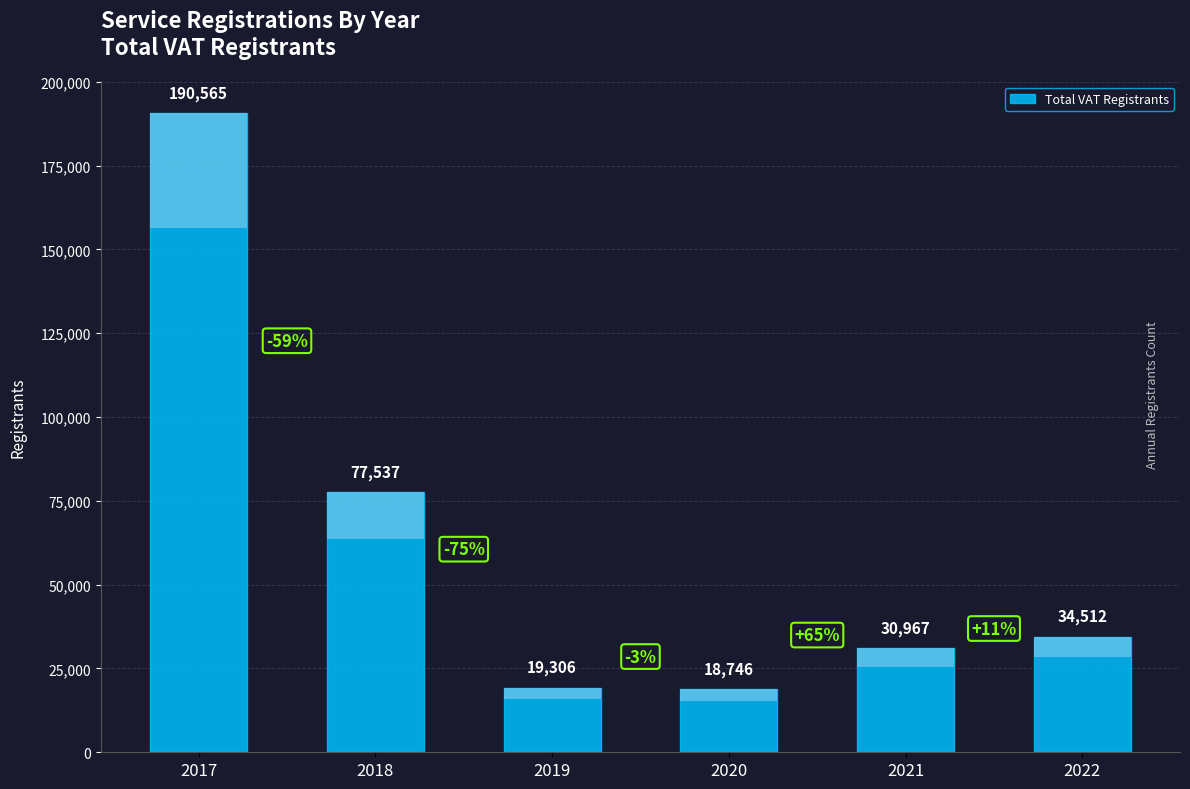

List the labels in order of value, smallest first.

2020, 2019, 2021, 2022, 2018, 2017